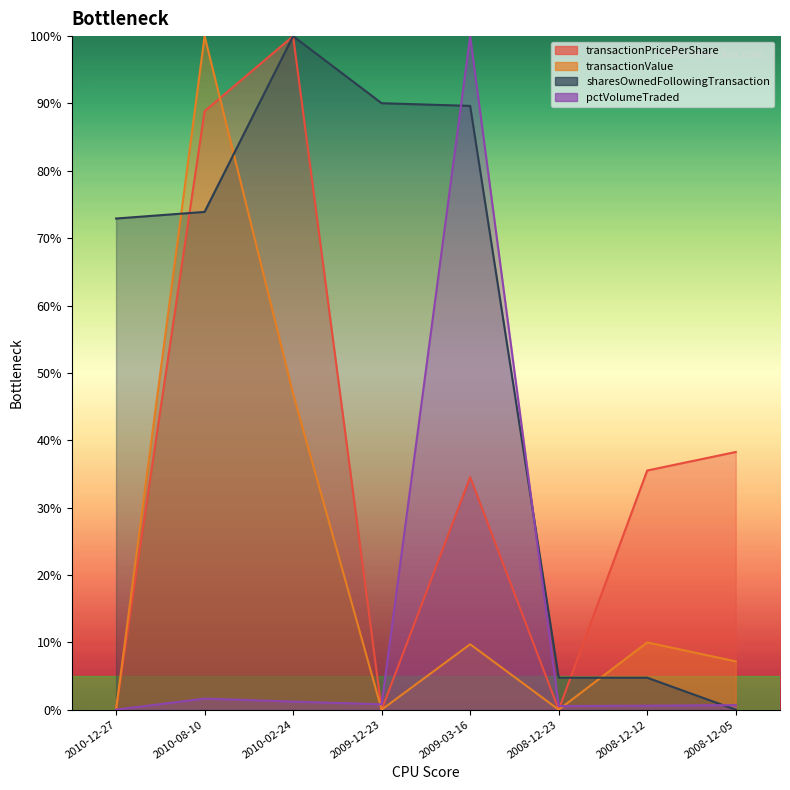

What is the sum of all transactionPricePerShare values?

3.0